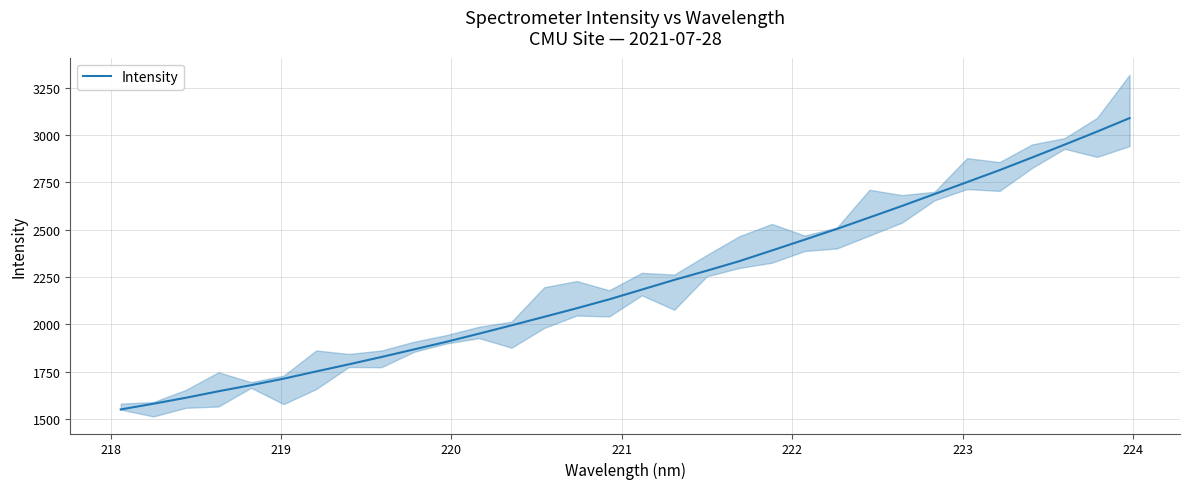

Reading left to right, list all the values displayed in this chart.

1551.3	1581.3	1612.8	1647.2	1679.4	1713.6	1751.9	1789.3	1827.9	1868.0	1908.4	1951.2	1995.2	2040.1	2085.3	2132.4	2183.8	2235.1	2283.7	2334.0	2390.4	2447.2	2504.4	2564.7	2625.6	2688.3	2751.2	2814.5	2881.2	2949.1	3017.9	3089.1